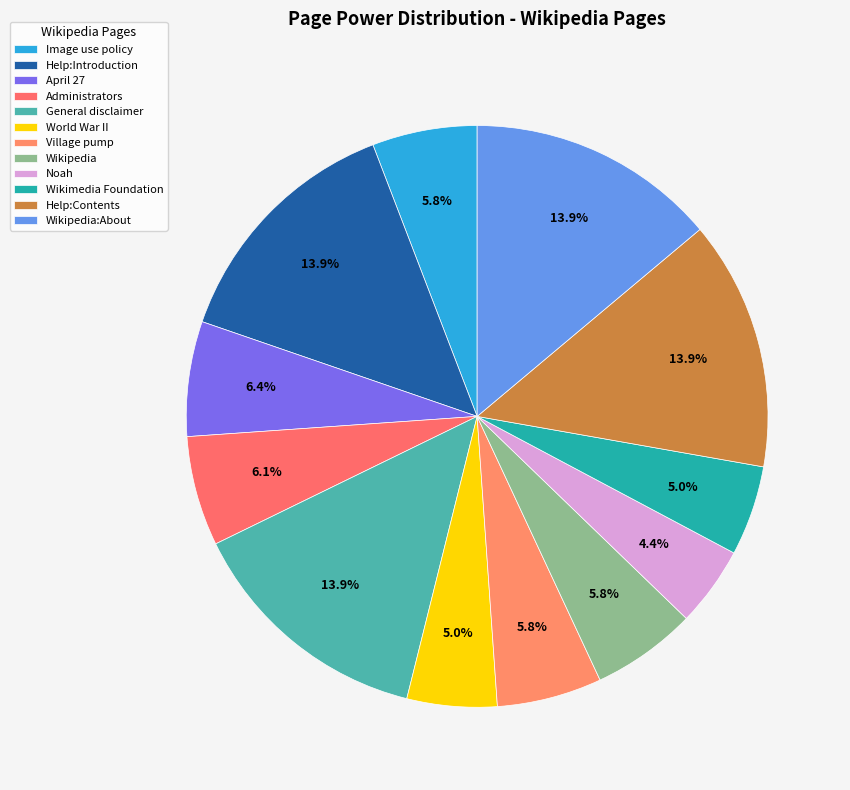

Is there any slice that represents more than half of the pie?

No